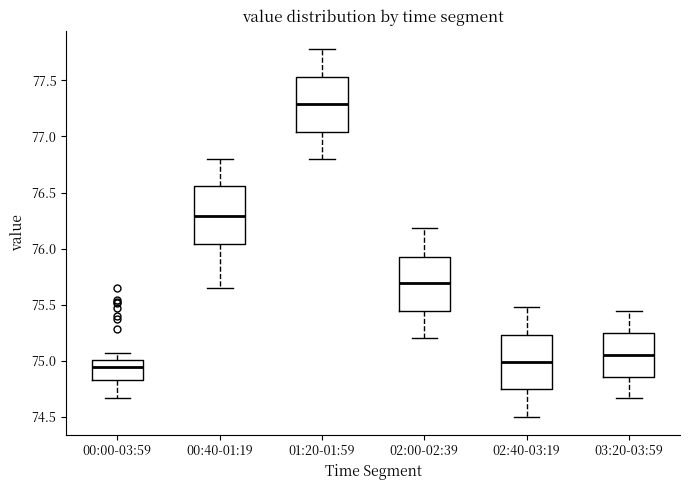

Which box has the lowest median line?

00:00-03:59